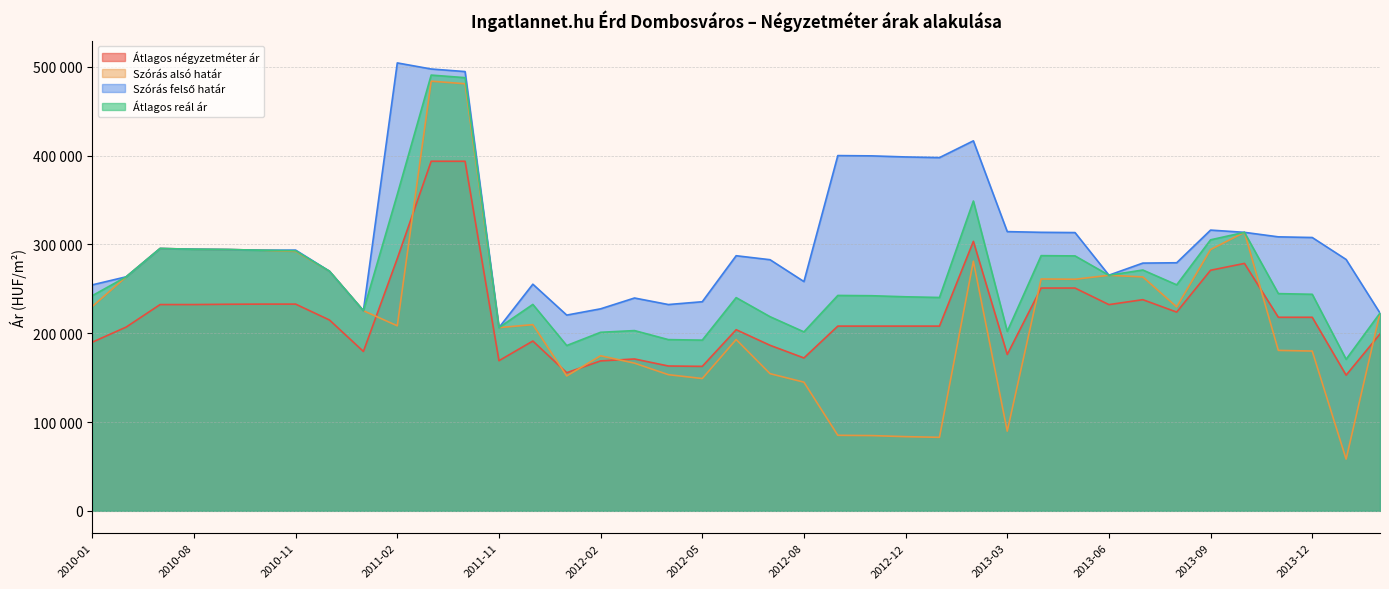

Where is the first local minimum for Szórás felső határ?

2010-10